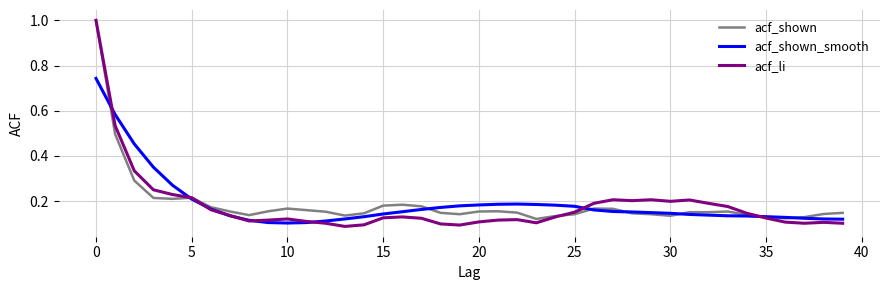

Which series has the largest range (max minus min)?

acf_li